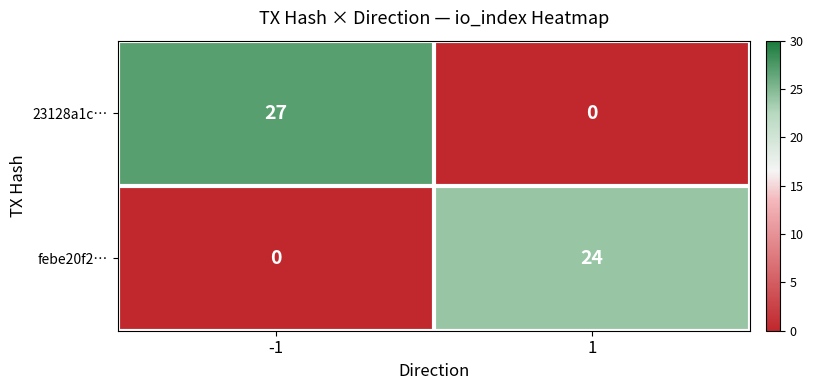

Rank the series at 1 from highest to lowest value.

febe20f2…, 23128a1c…